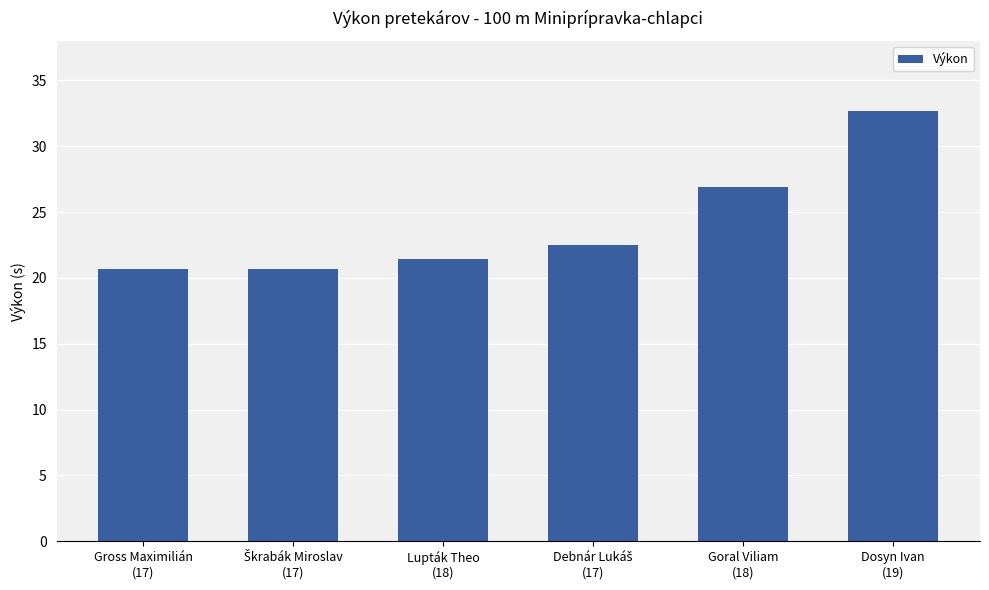

What is the sum of all values?

144.9